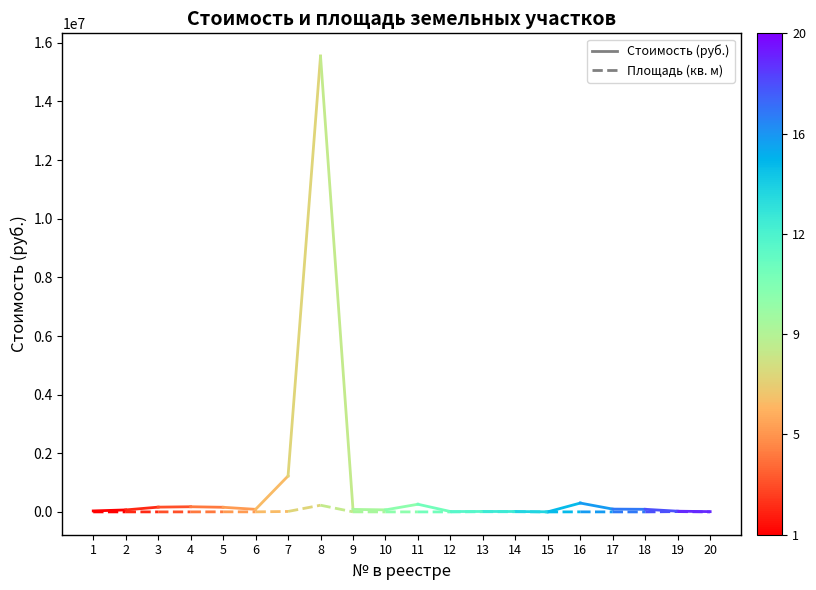

What are all the series names shown in the legend?

Стоимость (руб.), Площадь (кв. м)